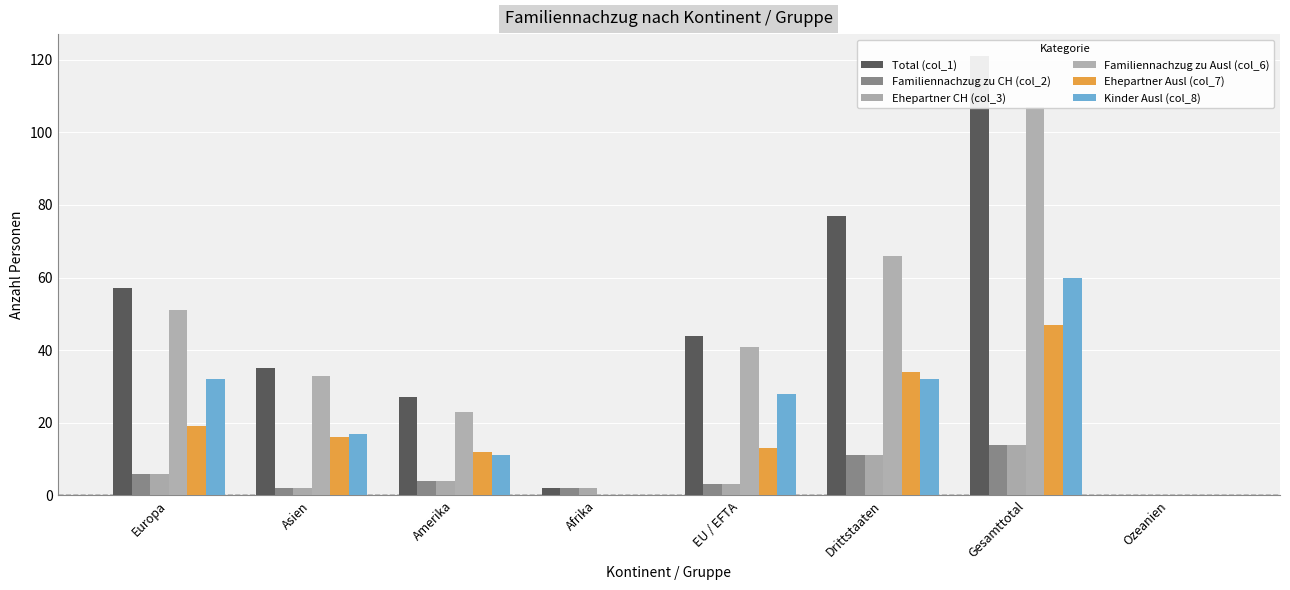

At how many categories does at least one series exceed 120?

1